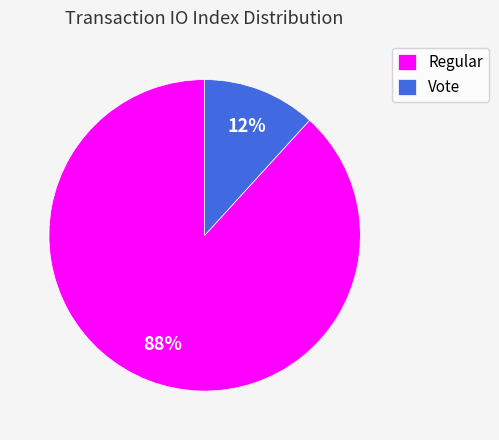

To the nearest percent, what is the combined percentage of Regular and Vote?

100%